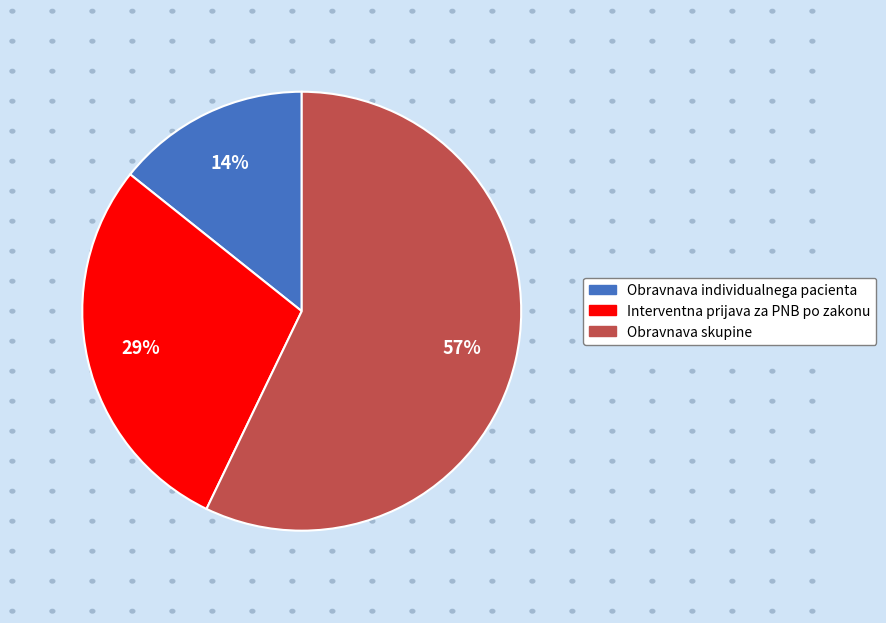

True or false: Obravnava individualnega pacienta accounts for 14% of the total.

True